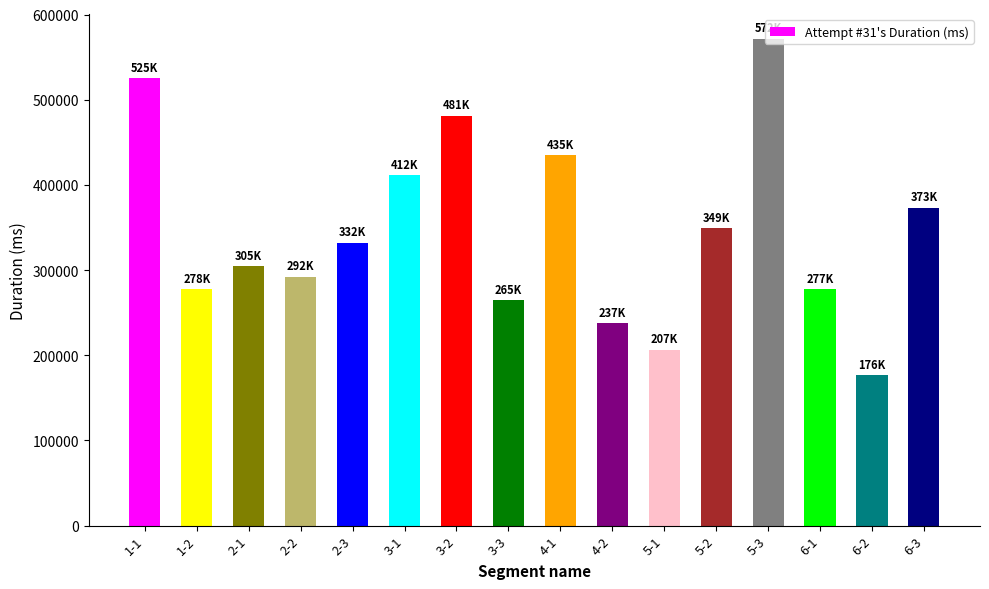

At which category does the chart reach its minimum across all series?

6-2